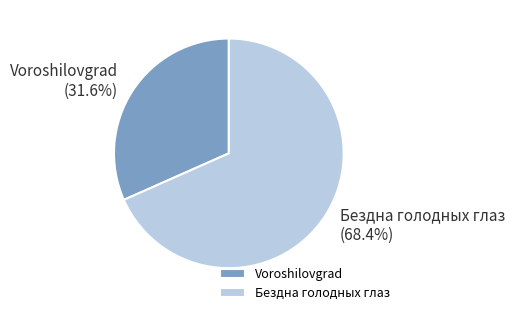

How many segments does this pie chart have?

2